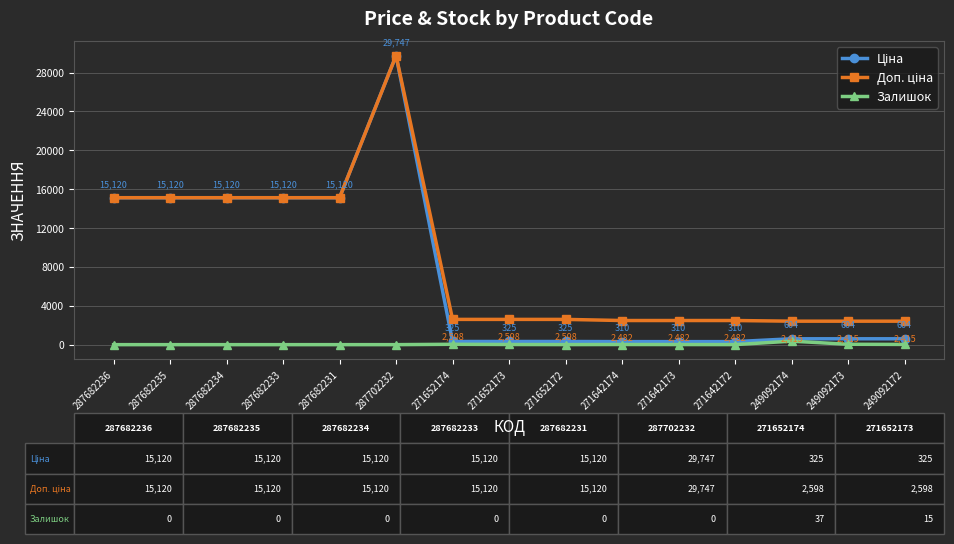

How many positive values does the Залишок series have?

9